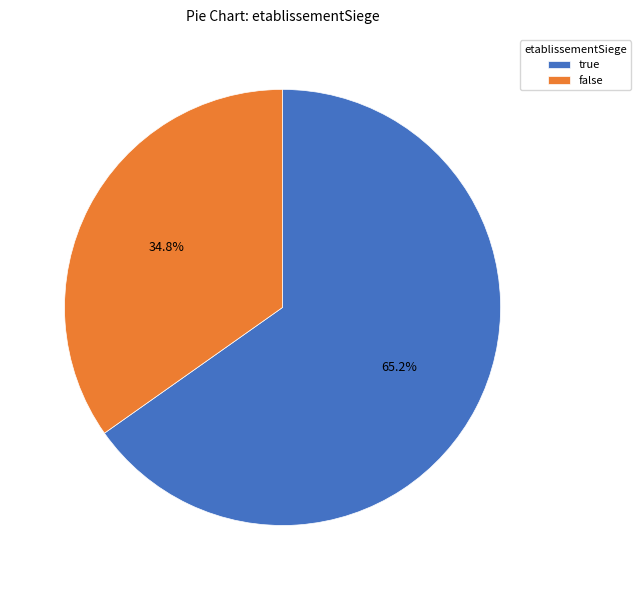

Rank the categories by value from lowest to highest.

false, true